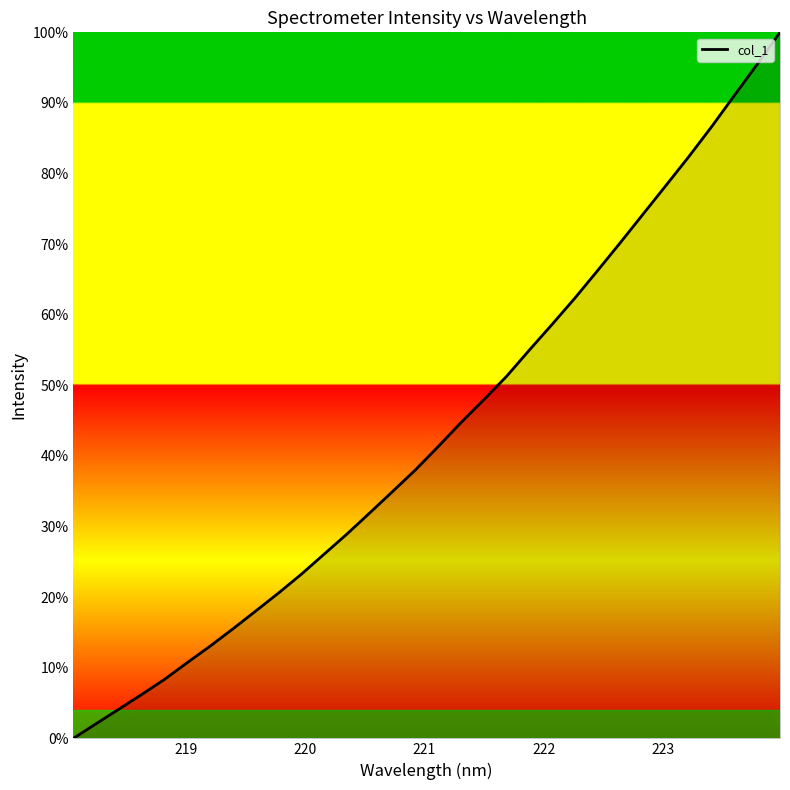

What is the maximum value shown in the chart?

100.0